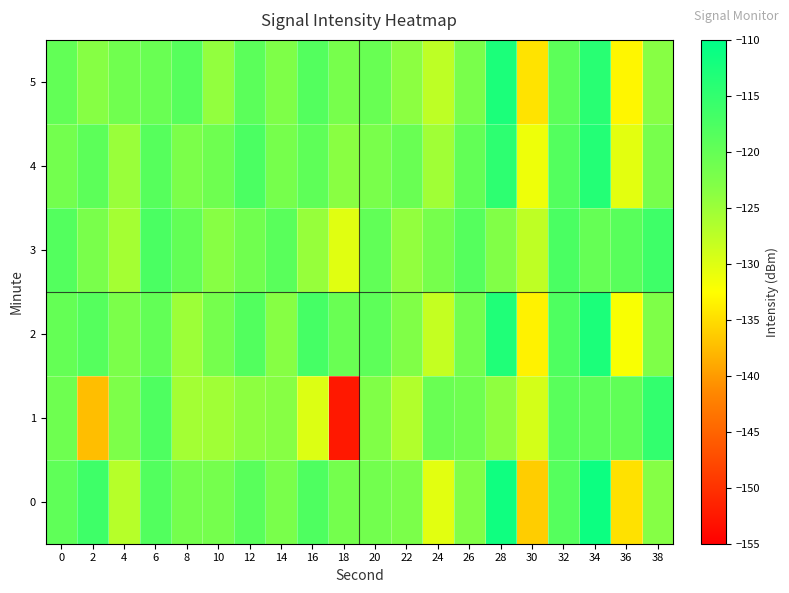

Between 38 and 30, which is larger?

38